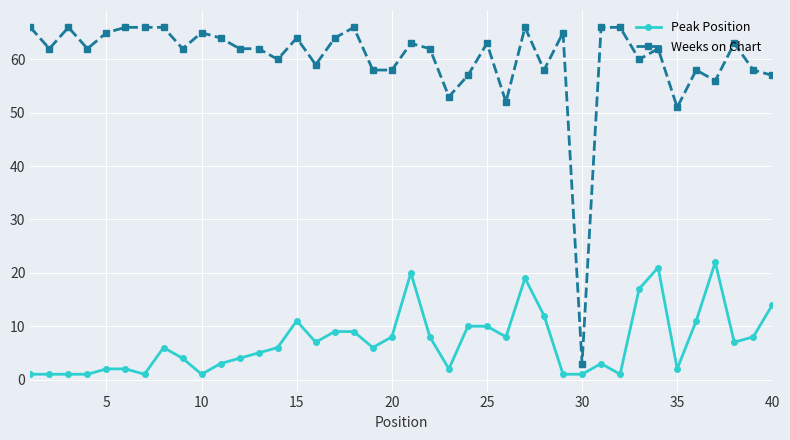

Which series has the largest total across all categories?

Weeks on Chart